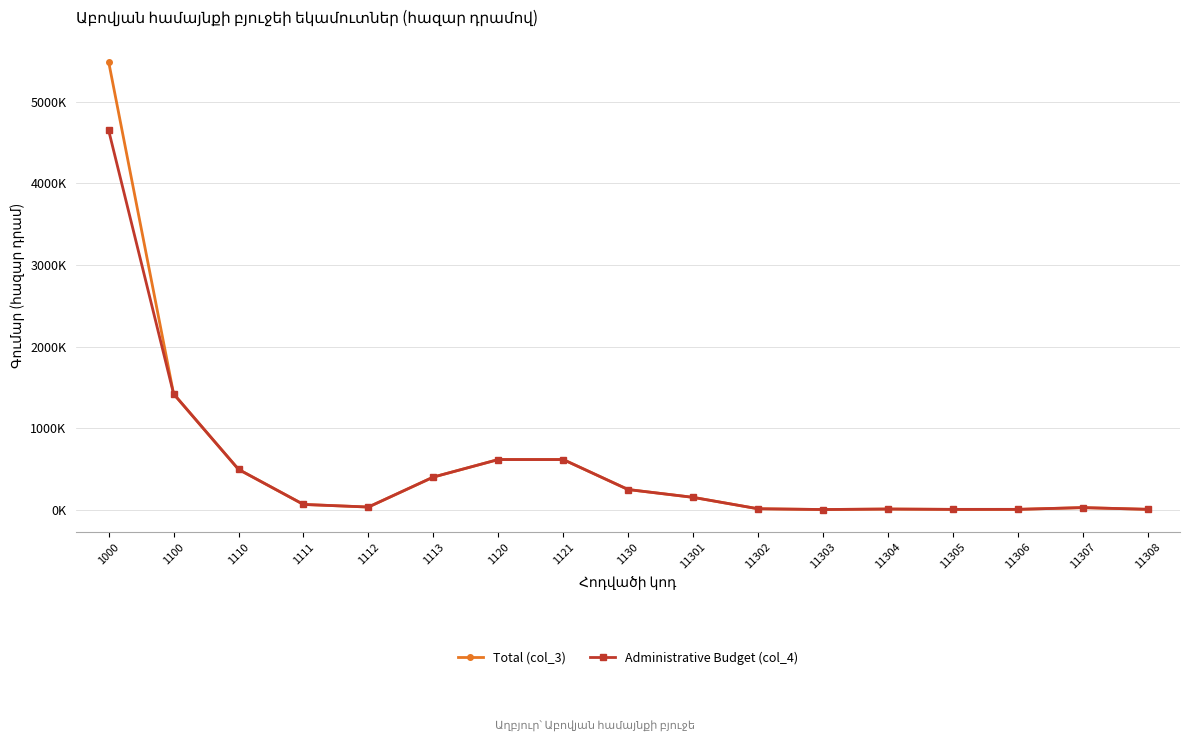

Does the chart have visible grid lines?

Yes